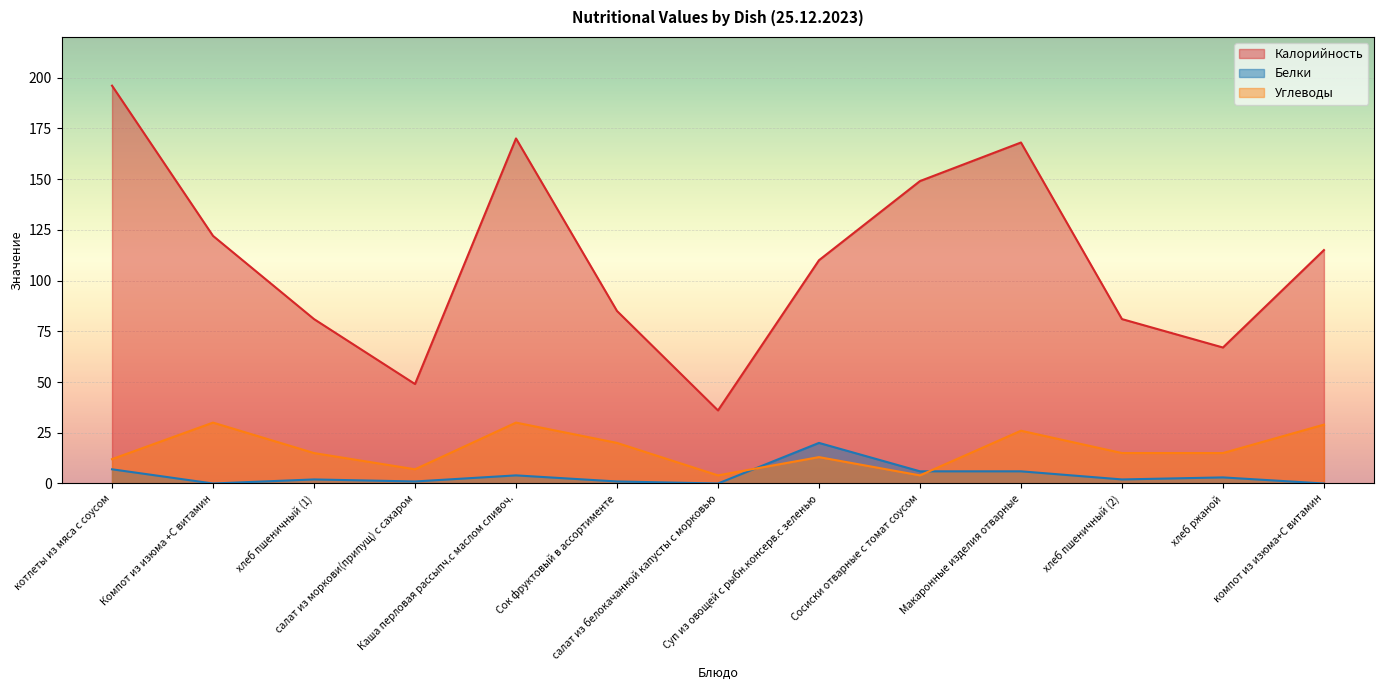

How many lines are shown in the chart?

3